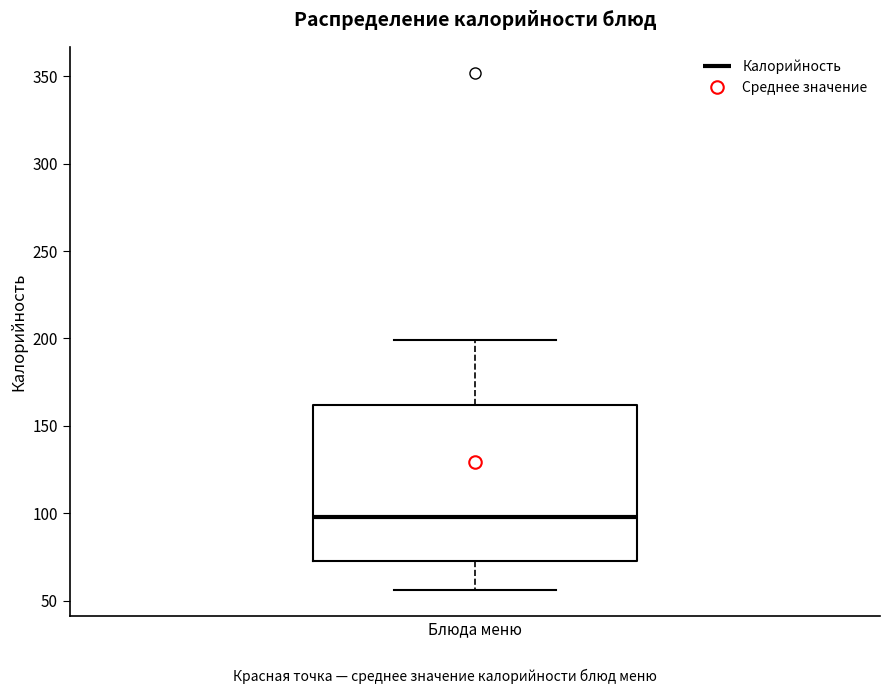

Read this box plot against the y-axis: the position of the median line, the range covered by the box, and the ends of both whiskers. The values are not printed on the chart, so give them approximately, as read against the axis.

median 100, box 75 to 160, whiskers 55 to 200